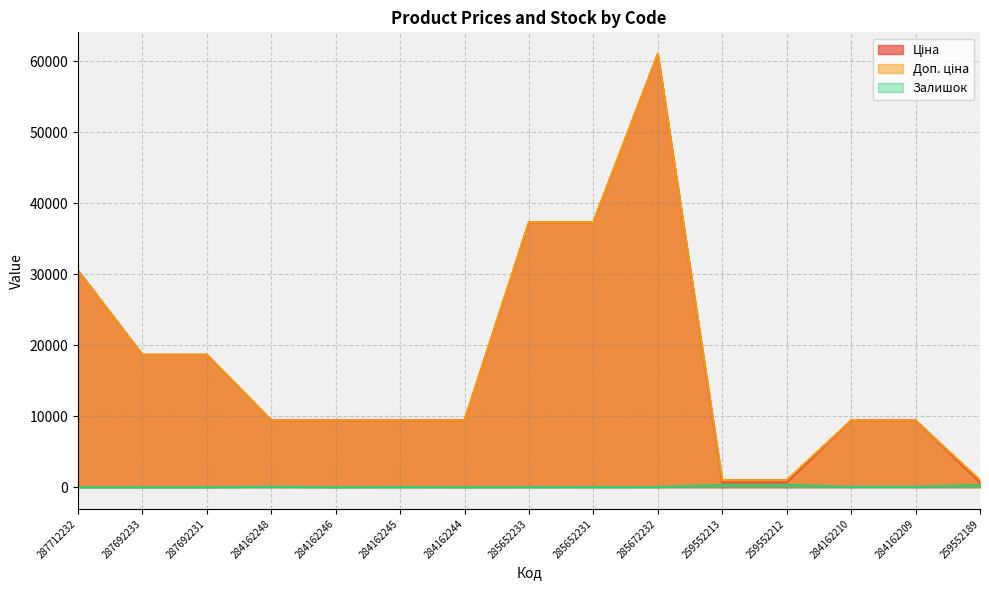

What is the difference between the Доп. ціна values at 287712232 and 284162245?

21095.5